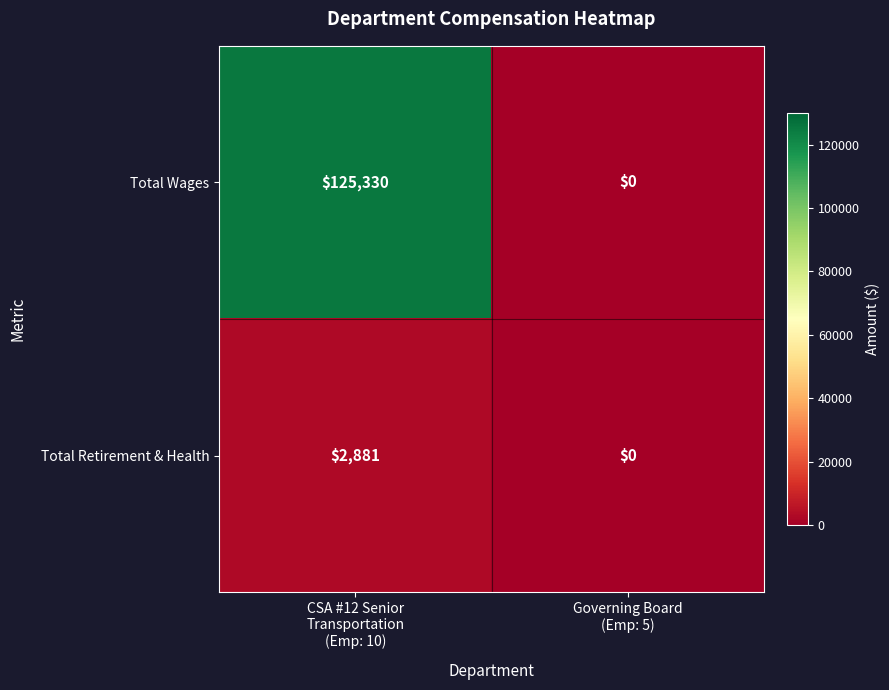

What is the greatest value displayed?

125330